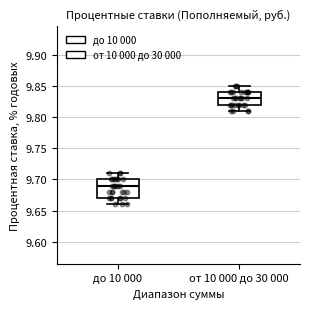

Where does the median line of the box for от 10 000 до 30 000 sit on the y-axis? The values are not printed on the chart, so give them approximately, as read against the axis.

9.83